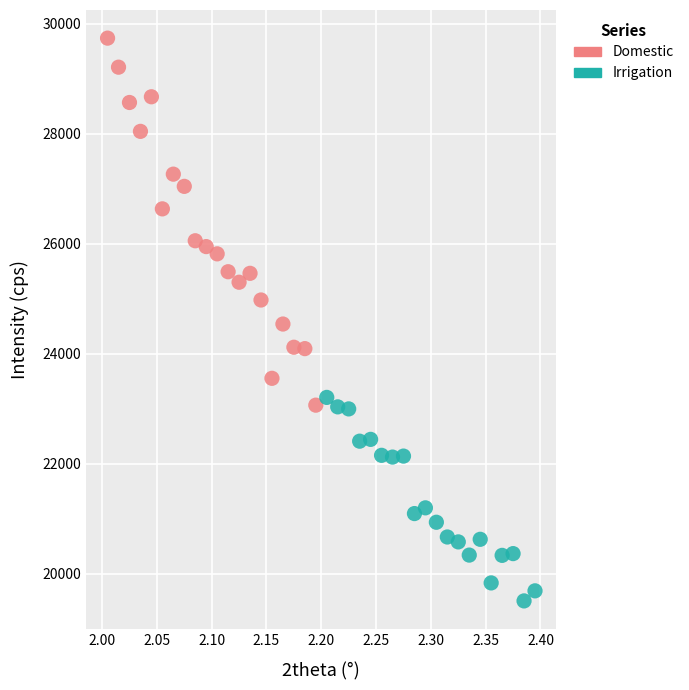

Which series reaches the maximum Y coordinate?

Domestic